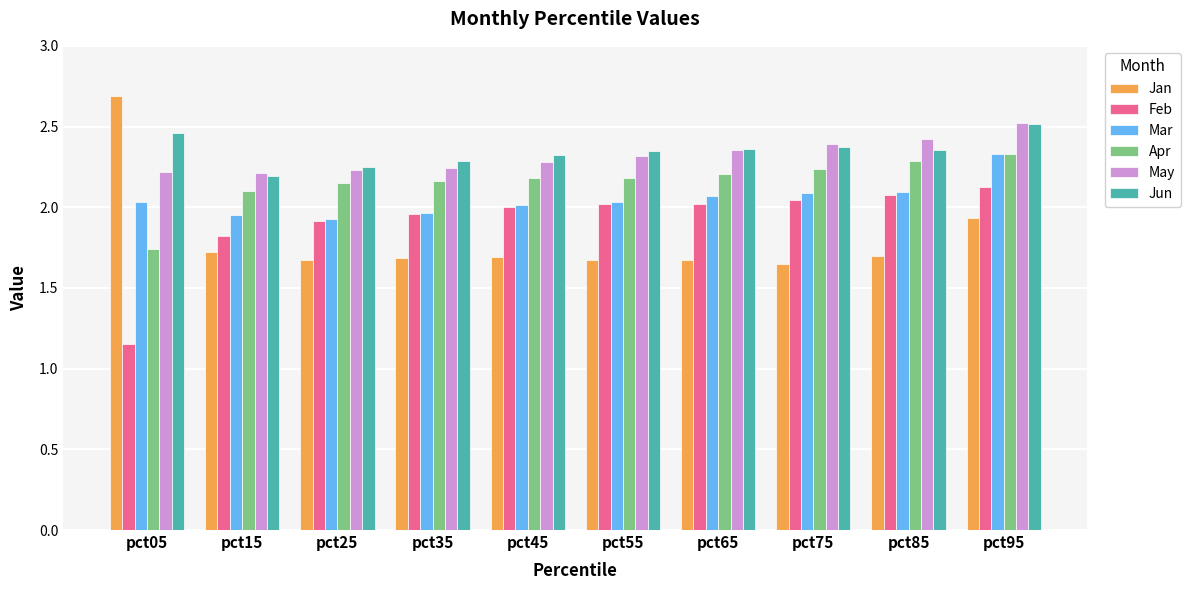

Which category has the highest value in the Mar series?

pct95